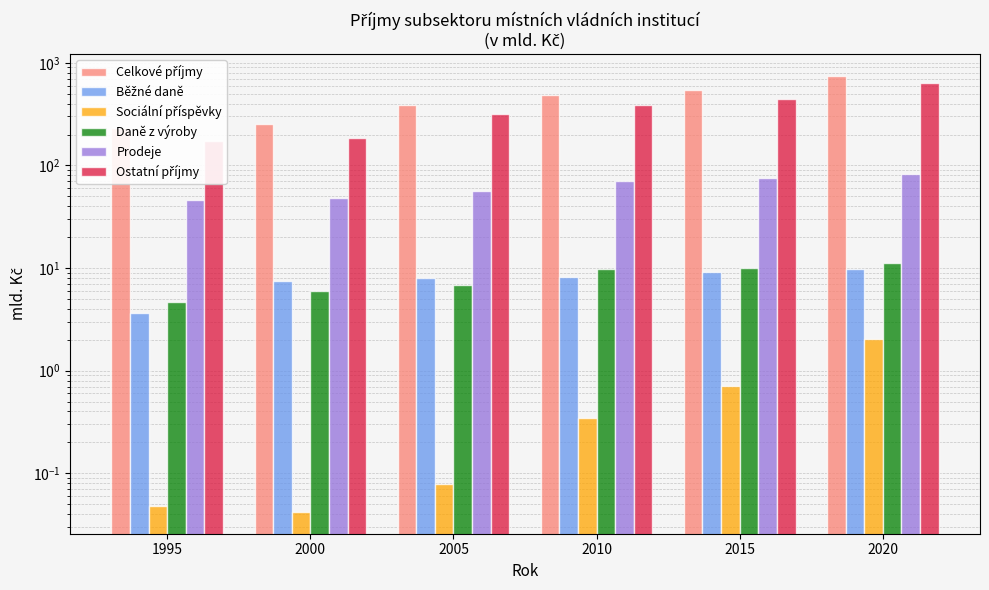

What value does the Celkové příjmy series have at 2015?

540.7